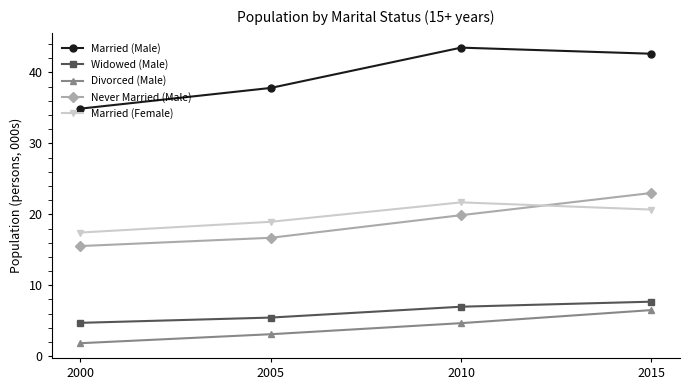

What is the sum of all Never Married (Male) values?

75.1